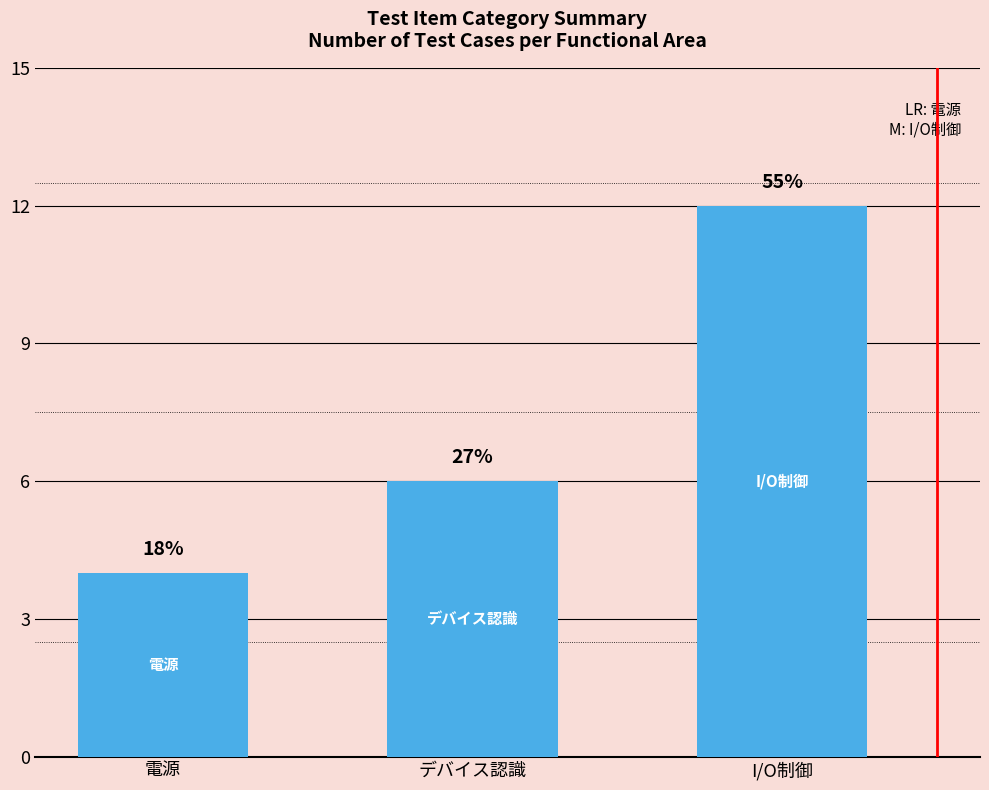

The chart shows a value of 8 at I/O制御. True or false?

False